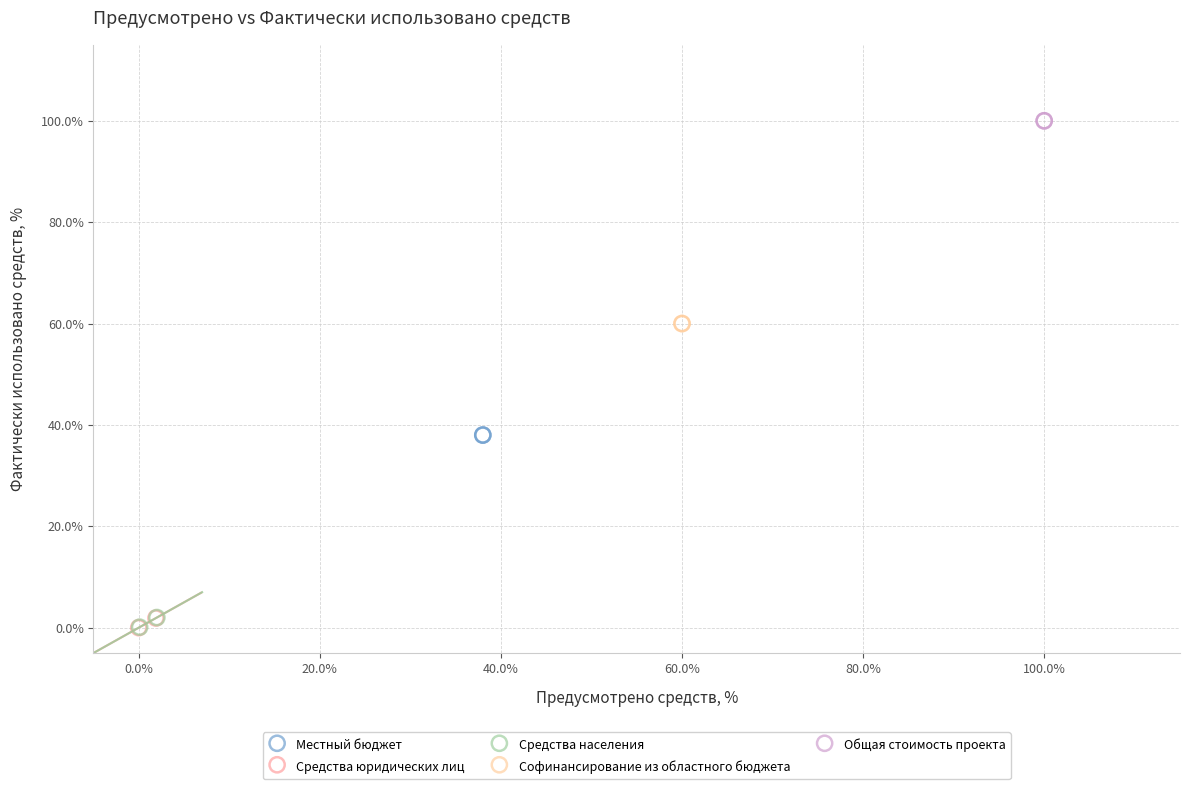

What are all the series names shown in the legend?

Местный бюджет, Средства юридических лиц, Средства населения, Софинансирование из областного бюджета, Общая стоимость проекта